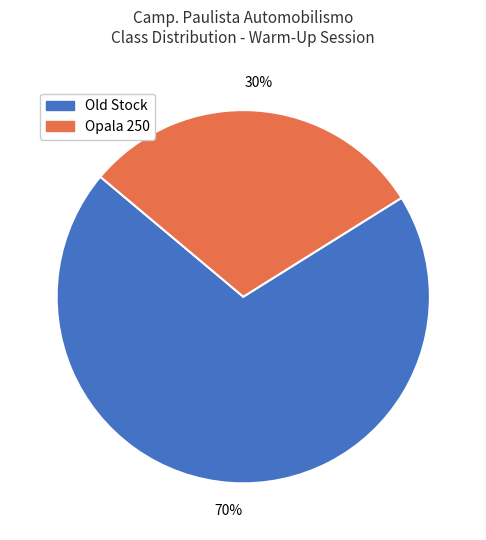

To the nearest percent, what percentage of the pie is Opala 250?

30%